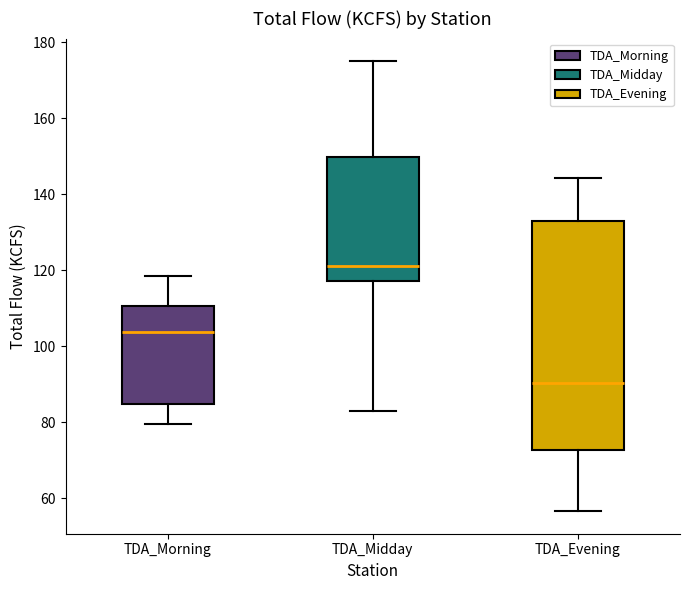

Which box has the highest median line?

TDA_Midday